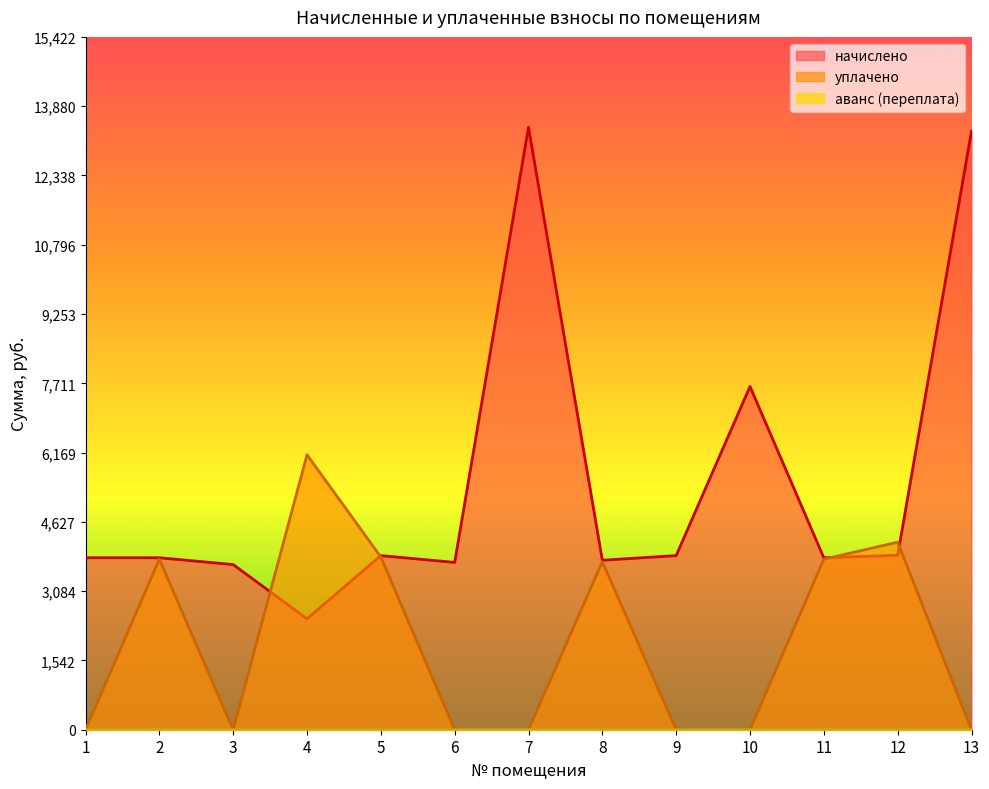

What is the difference between the maximum and minimum values in the аванс (переплата) series?

0.1